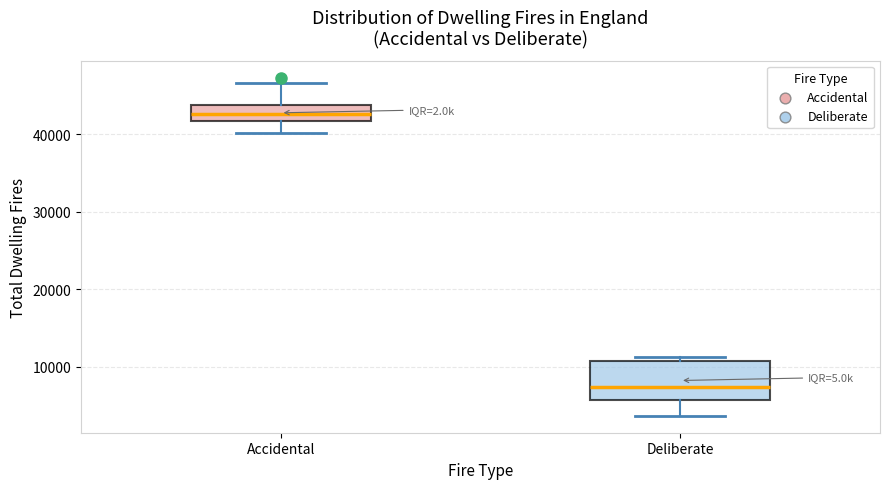

Which box is the tallest, from its lower edge to its upper edge?

Deliberate